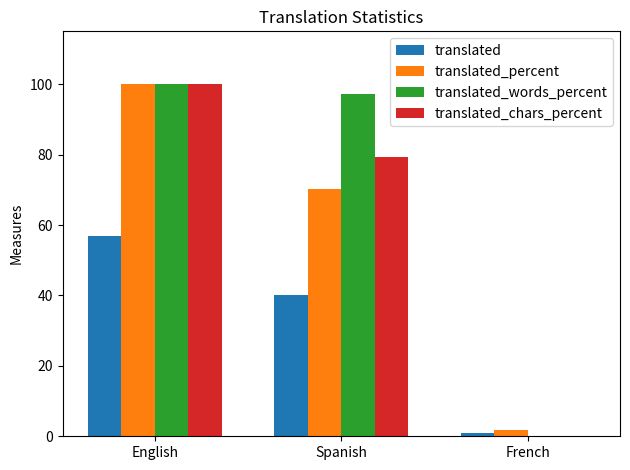

True or false: translated_words_percent has a value of 97.2 at Spanish.

True